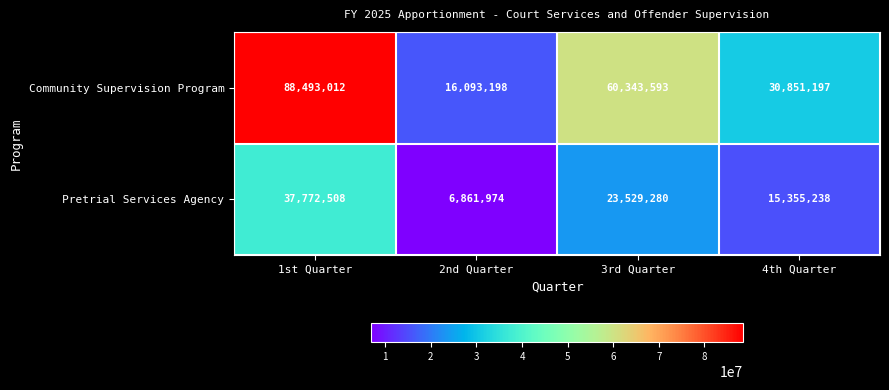

The Community Supervision Program series shows 88493012 at 1st Quarter. True or false?

True